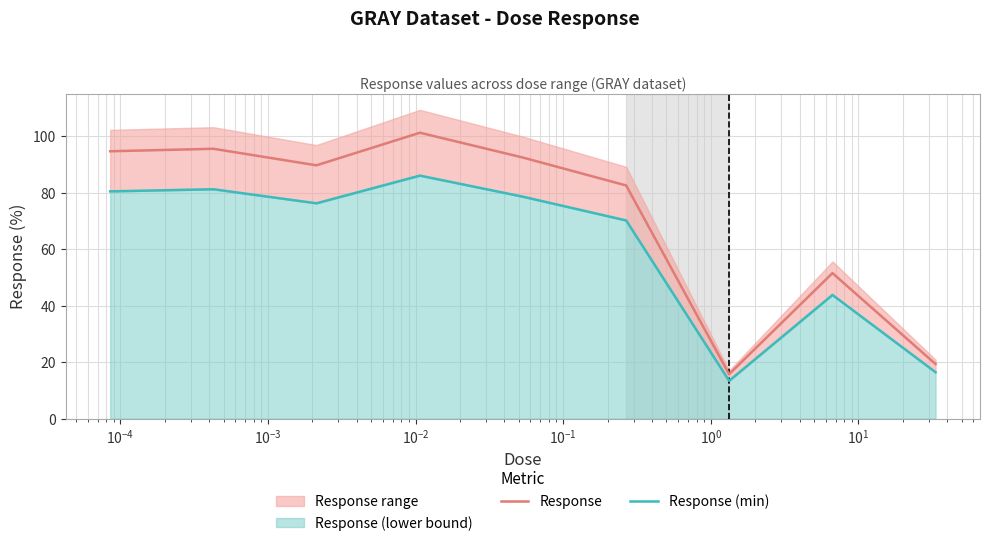

What is the highest value of the Response series?

101.2